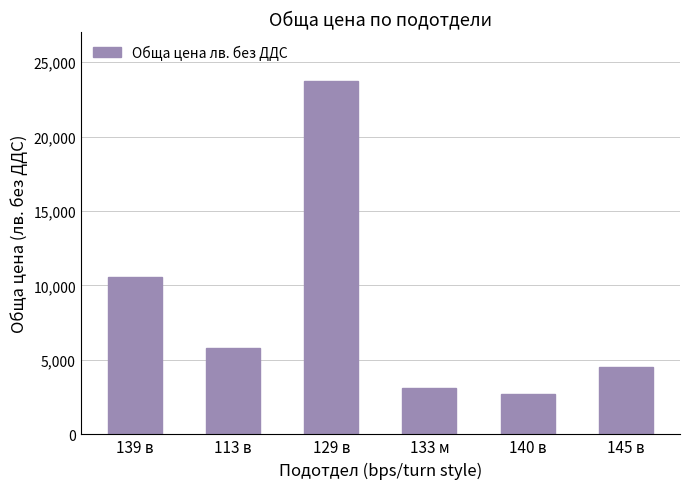

What is the sum of all values?

50420